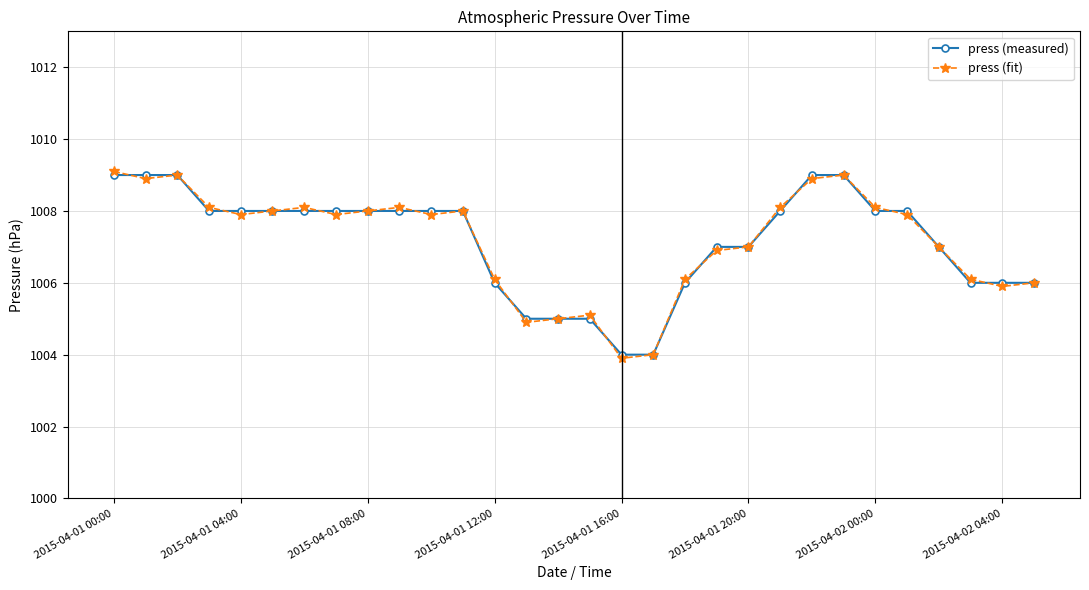

What is the minimum value for press (measured)?

1004.0